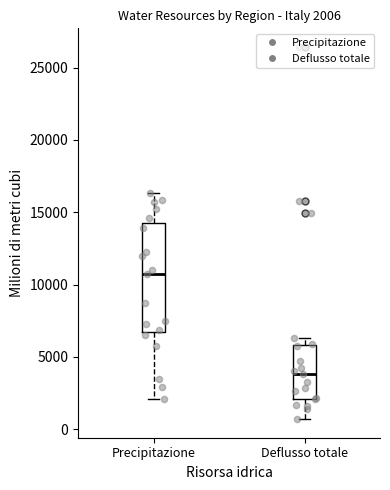

Which box is the tallest, from its lower edge to its upper edge?

Precipitazione